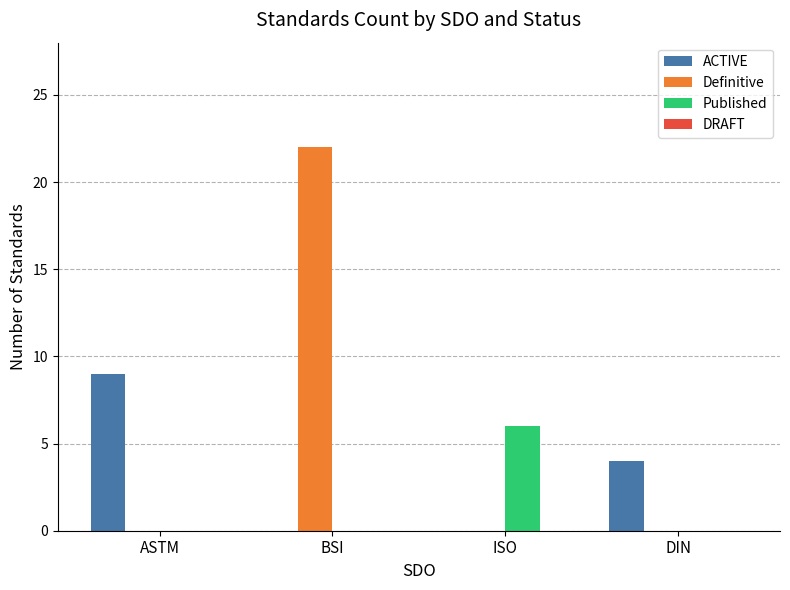

Are the bars grouped side by side (vs. stacked)?

Yes